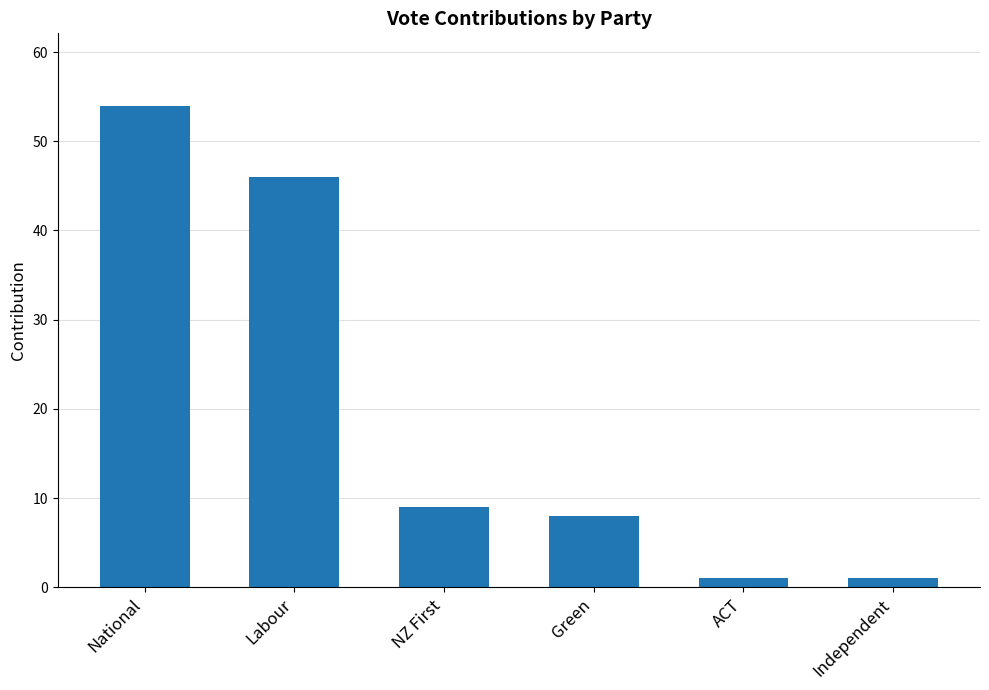

What is the change in value from NZ First to Green?

-1